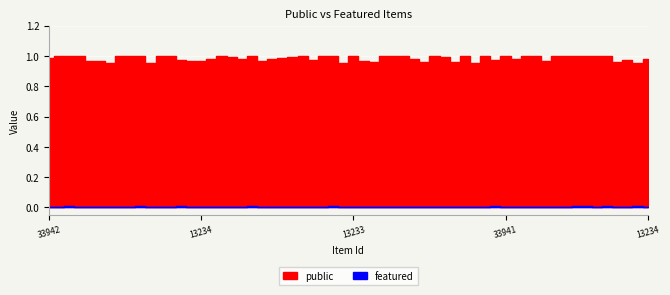

The featured series shows 0 at 33941. True or false?

True